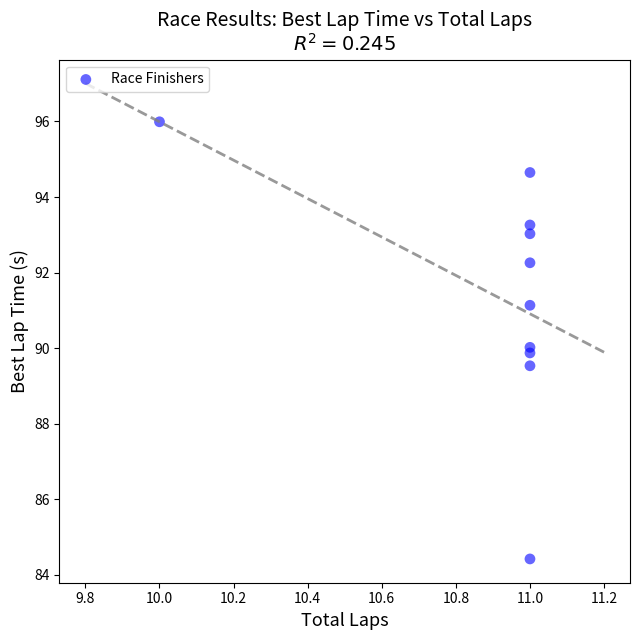

What is the average X value?

10.9